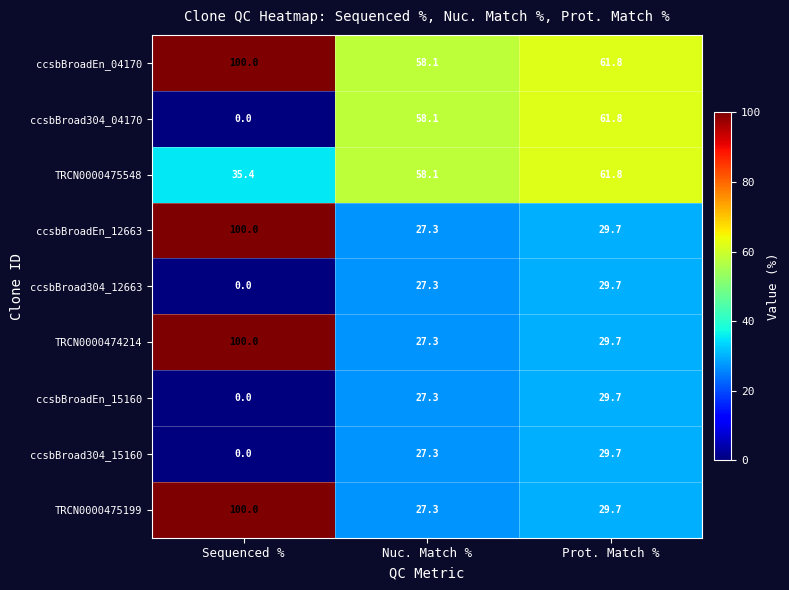

What is the spread (max minus min) of values at Nuc. Match %?

30.8